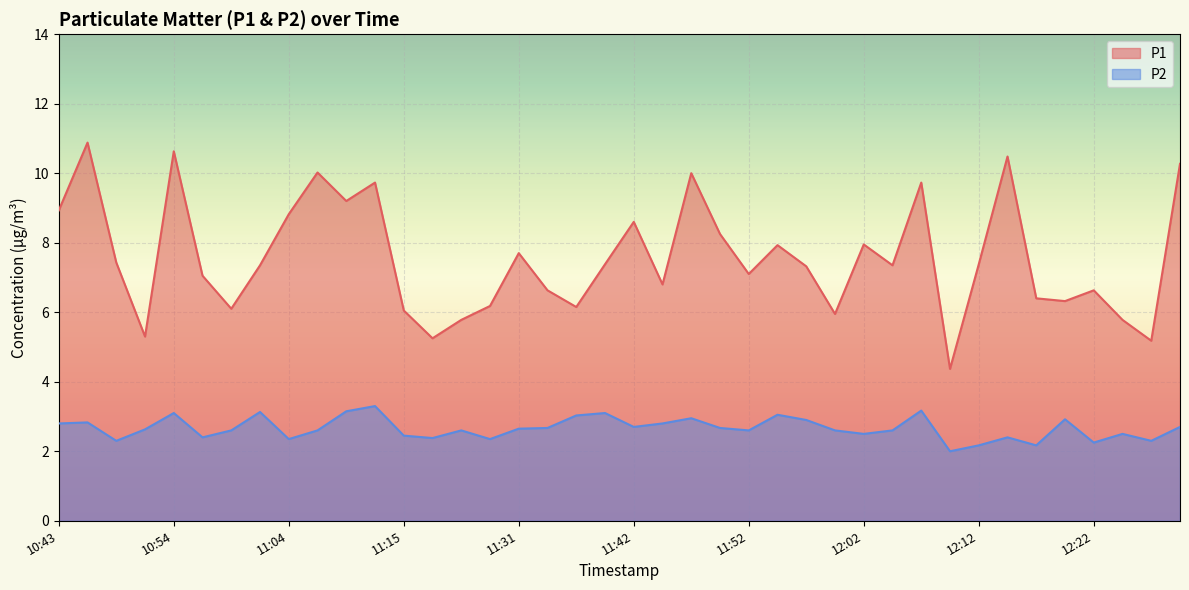

Count the number of categories in the chart.

40